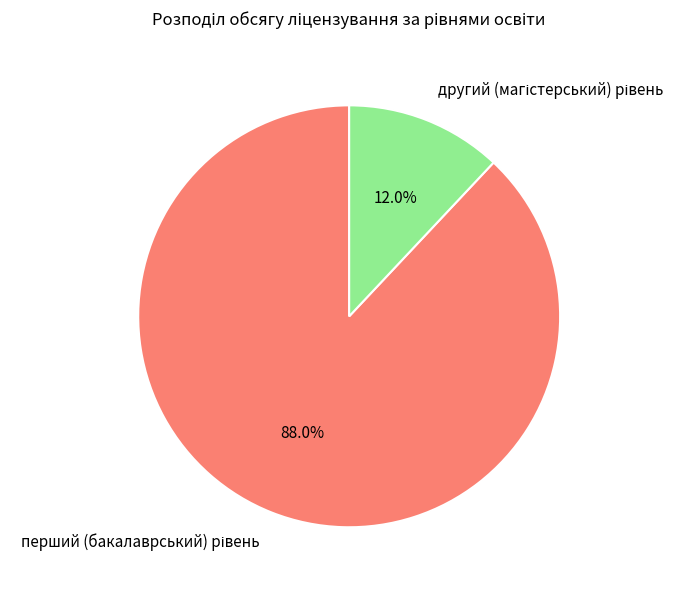

Does any single category account for the majority?

Yes